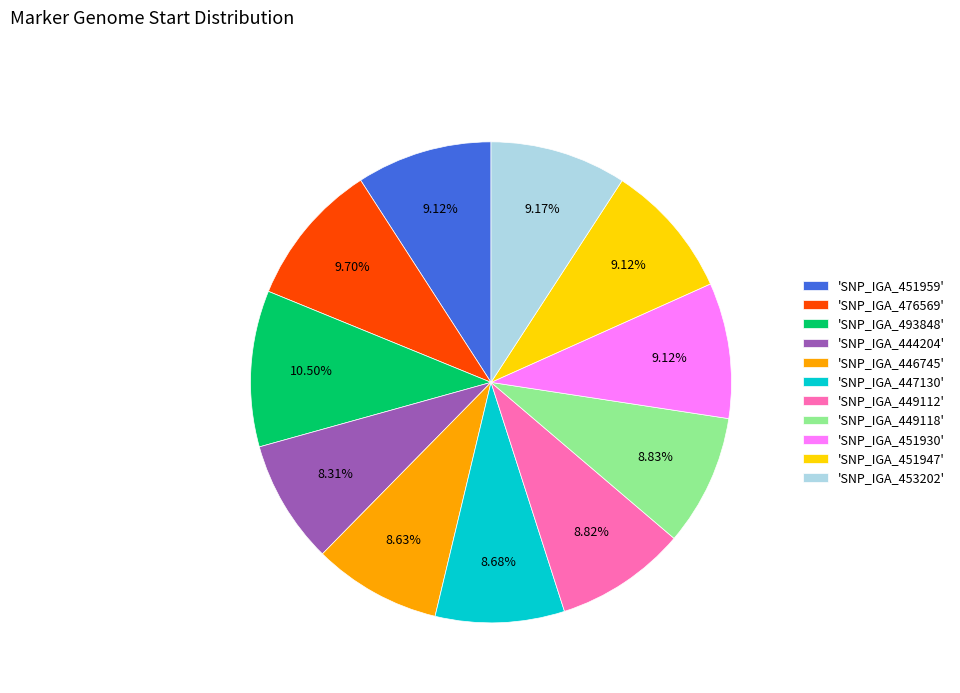

What is the ratio of the value at 'SNP_IGA_447130' to the value at 'SNP_IGA_446745'?

1.0